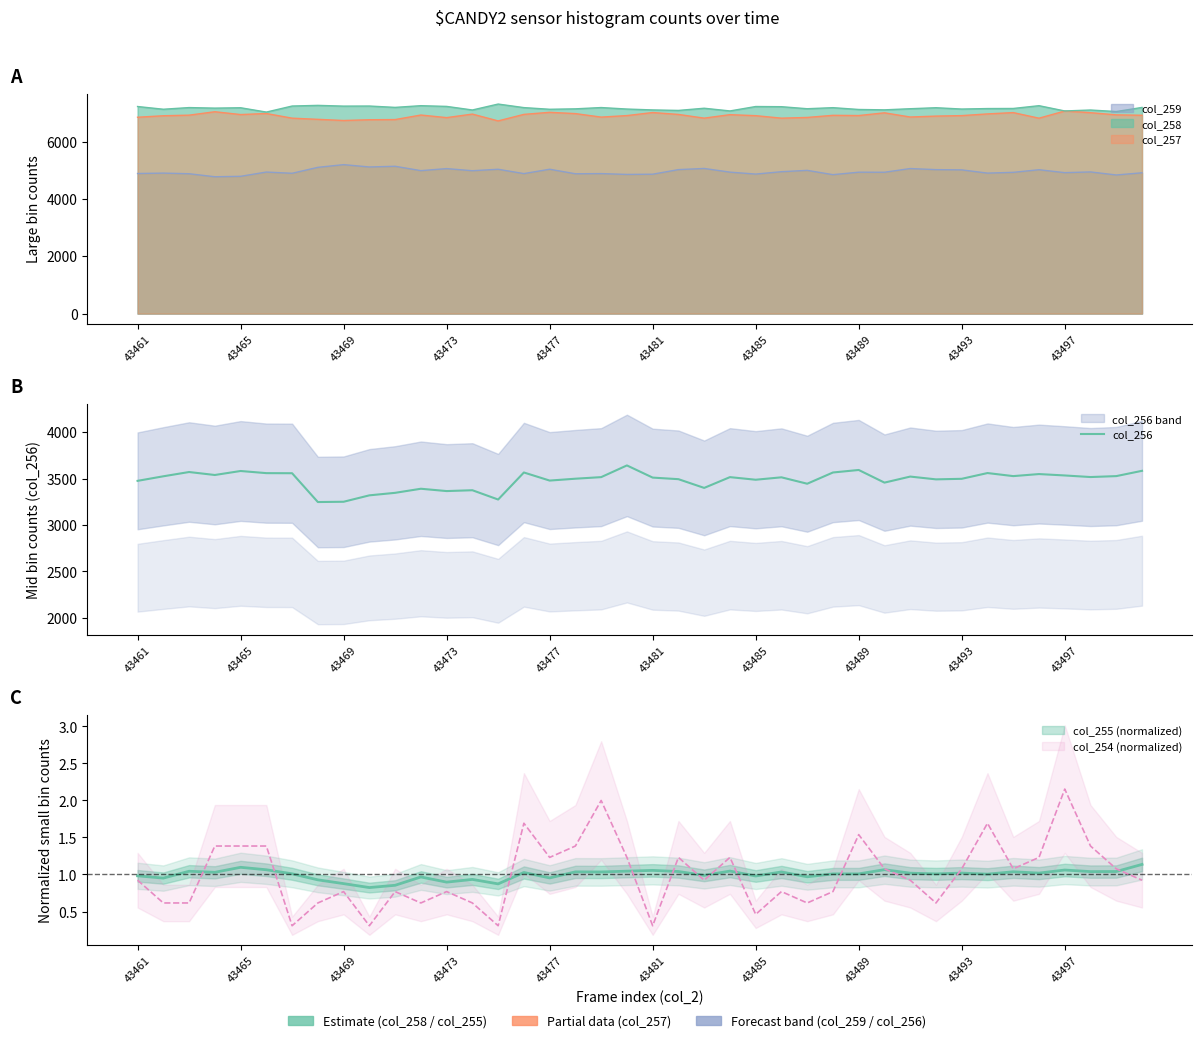

What is the sum of all values?

139339